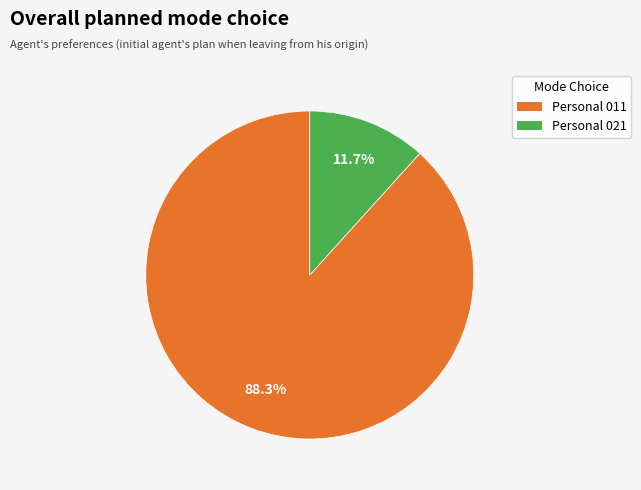

Rank the categories by value from lowest to highest.

Personal 021, Personal 011